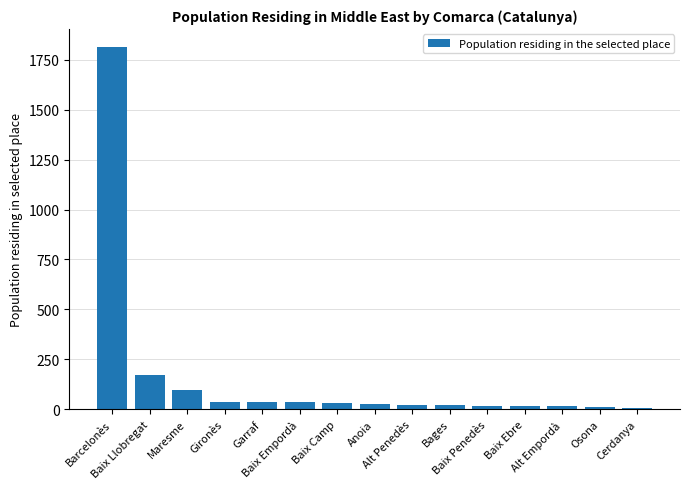

What is the sum of all values?

2369